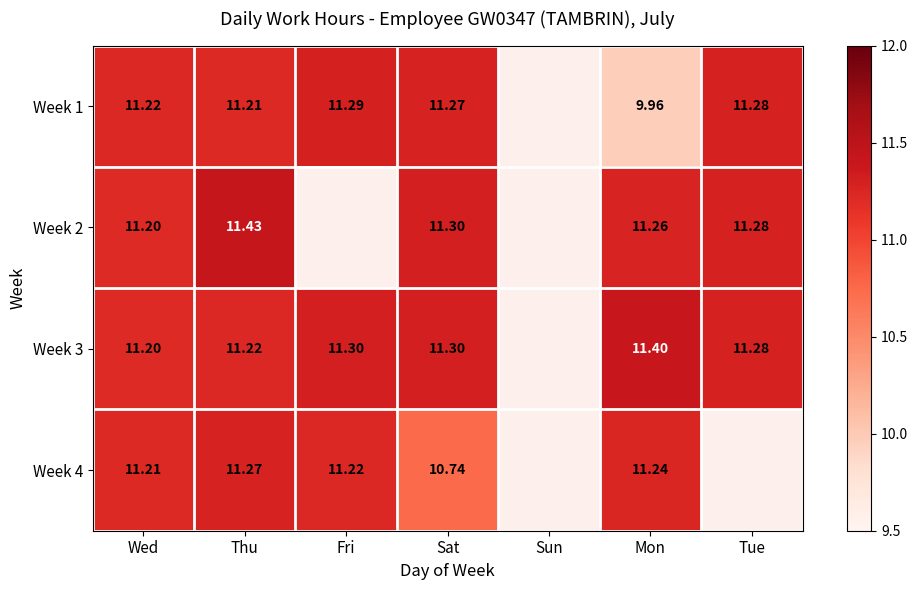

Is the value of Week 1 at Mon greater than the value of Week 3 at Mon?

No